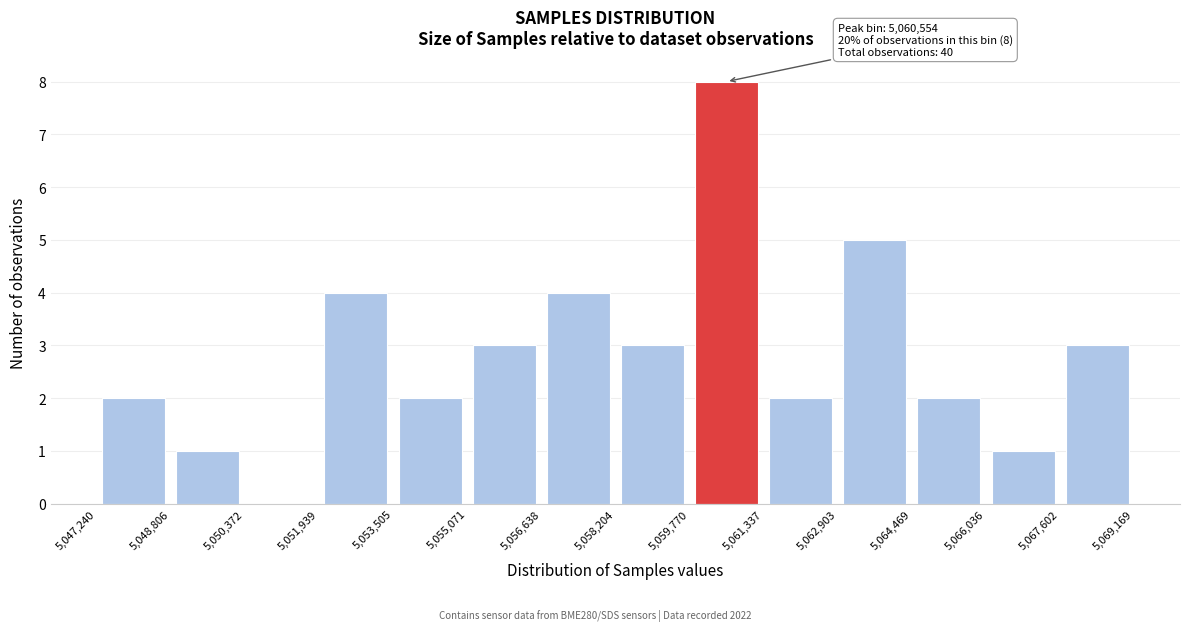

Which range on the x-axis has the tallest bar?

5,059,770 to 5,061,337